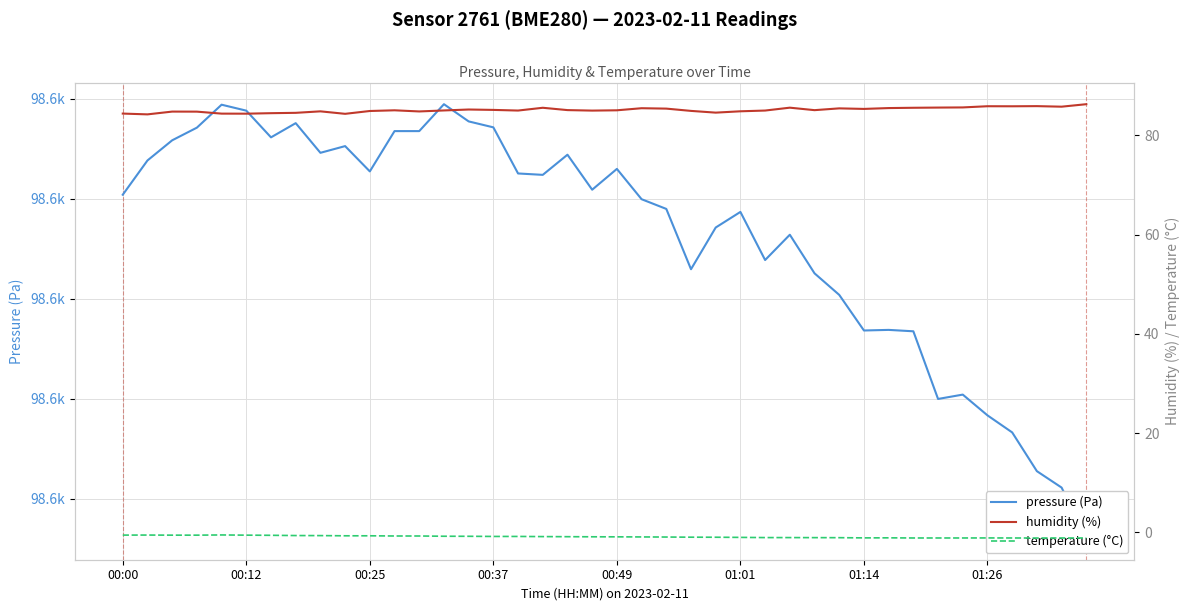

What position from the right is 00:25?

30